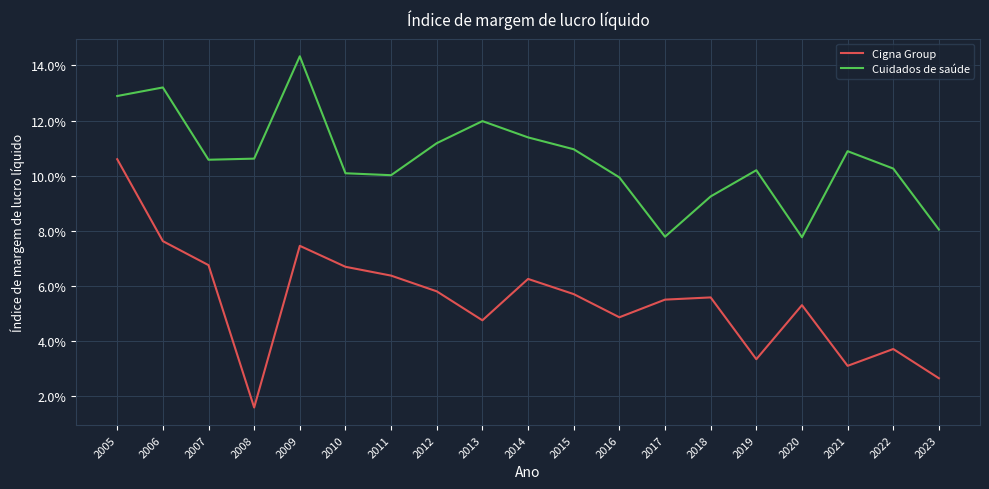

What are all the series names shown in the legend?

Cigna Group, Cuidados de saúde